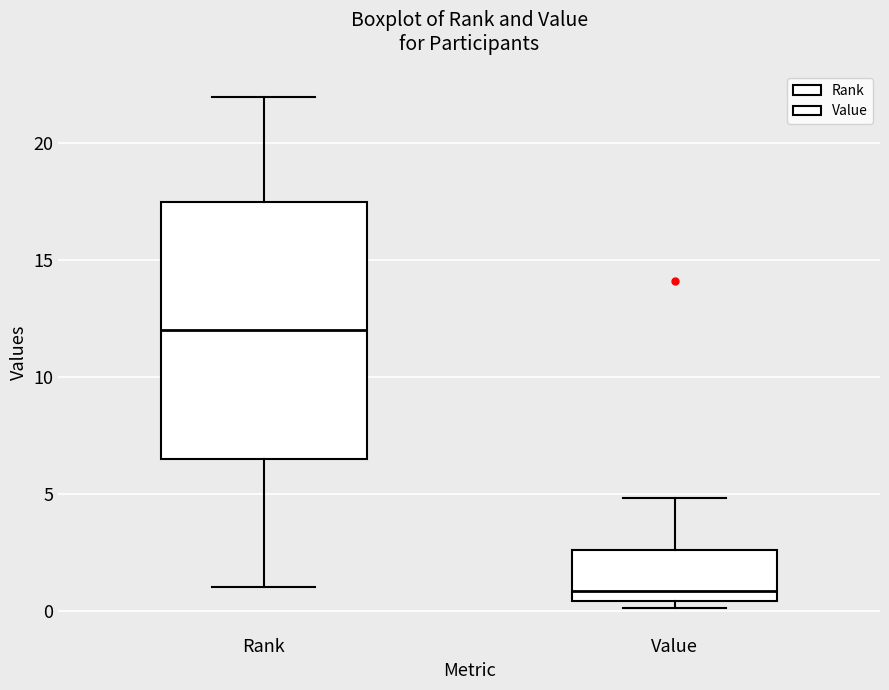

Reading left to right, transcribe this box plot: for each box, give where its median line is, the range the box spans, and where its two whiskers end, as read against the y-axis. The values are not printed on the chart, so give them approximately, as read against the axis.

Rank: median 12.0, box 6.5 to 17.5, whiskers 1.0 to 22.0
Value: median 1.0, box 0.5 to 2.5, whiskers 0.0 to 5.0